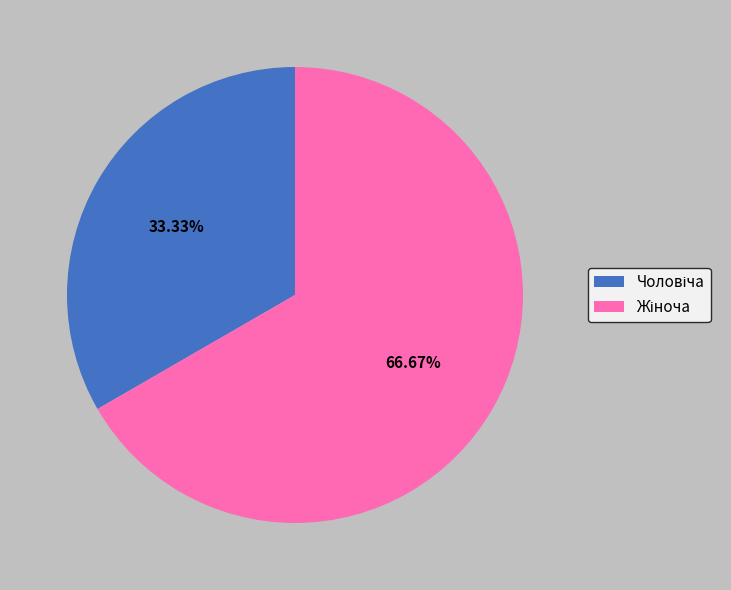

Is there a majority slice in this chart?

Yes